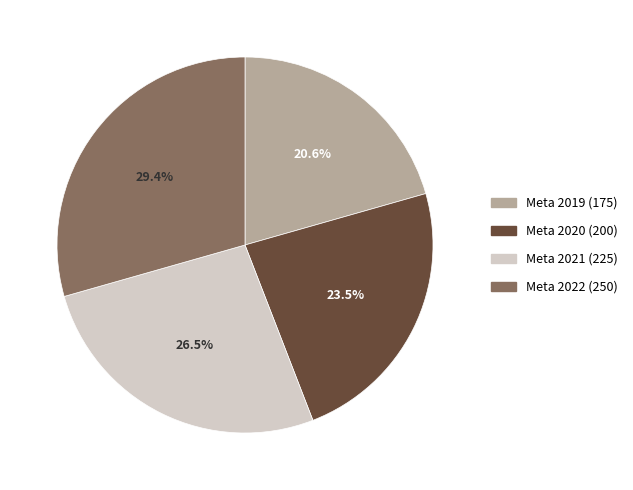

Count the number of slices in the pie.

4